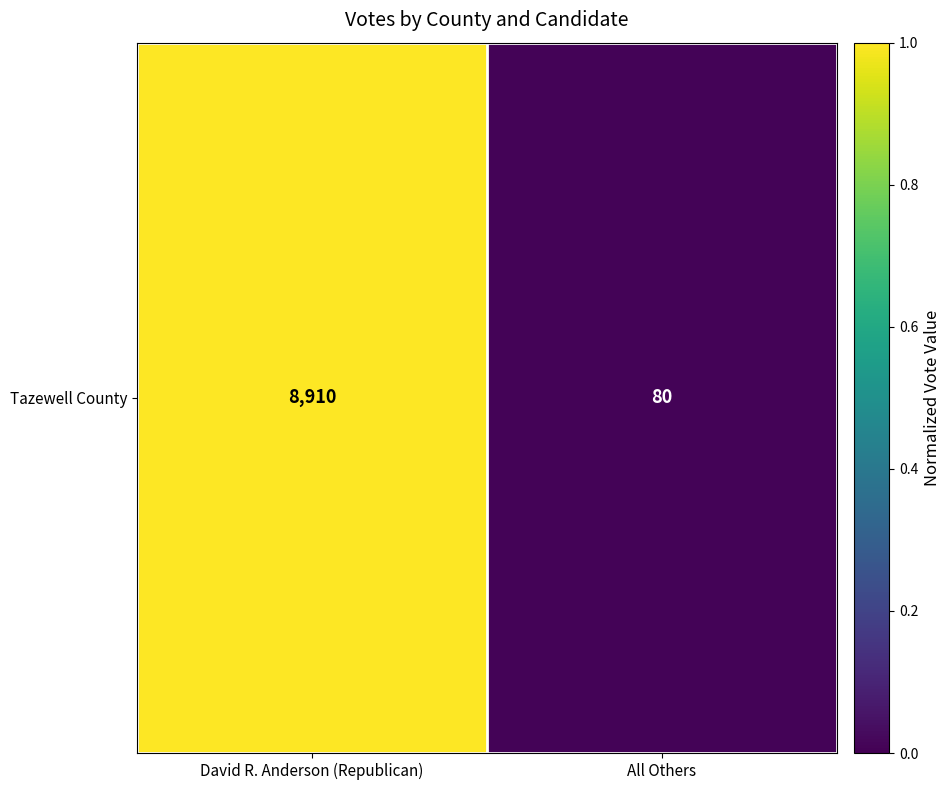

What is the sum of the values at David R. Anderson (Republican) and All Others?

1.0